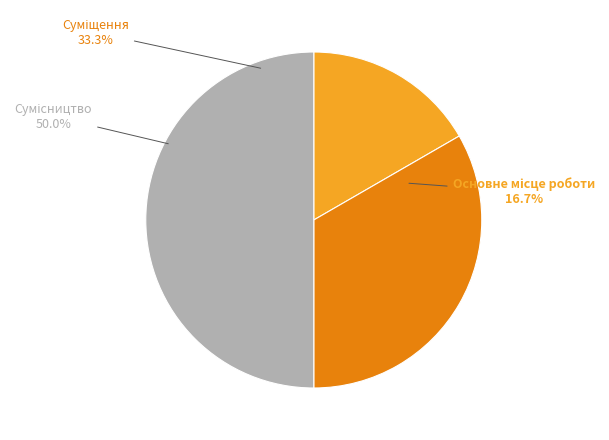

What is the smallest slice in the pie chart?

Основне місце роботи